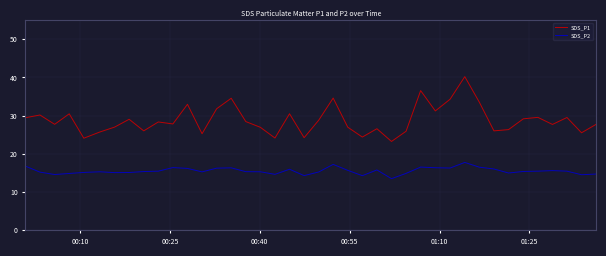

Which series has the widest spread of values?

SDS_P1